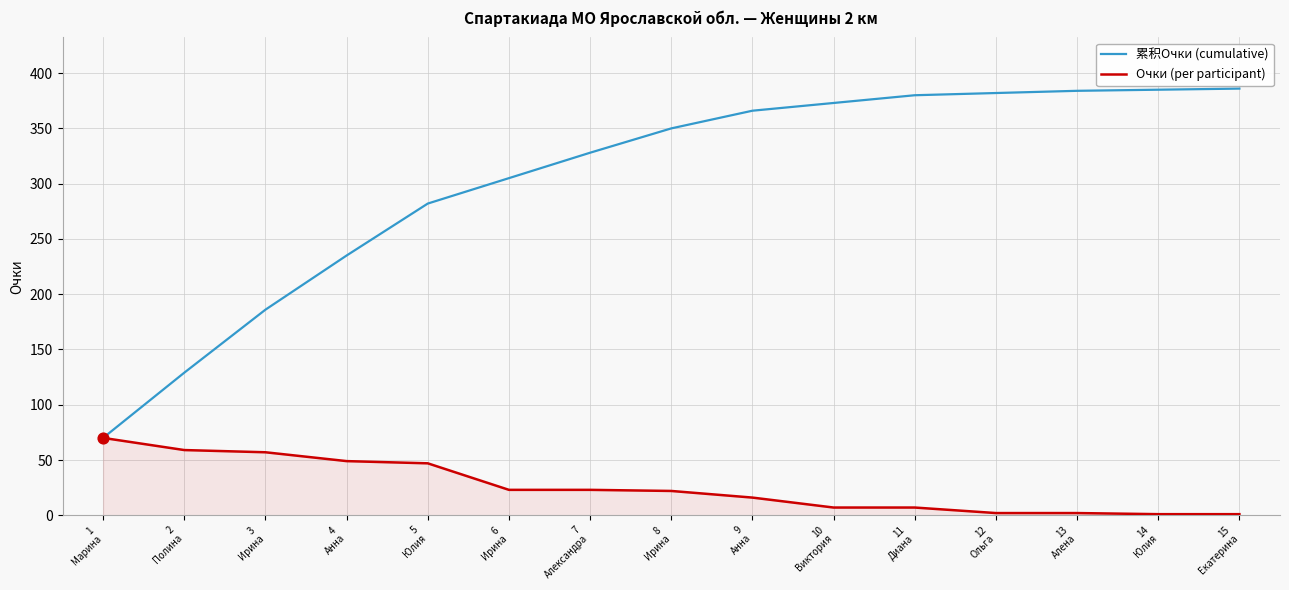

At how many categories does at least one series exceed 225?

12